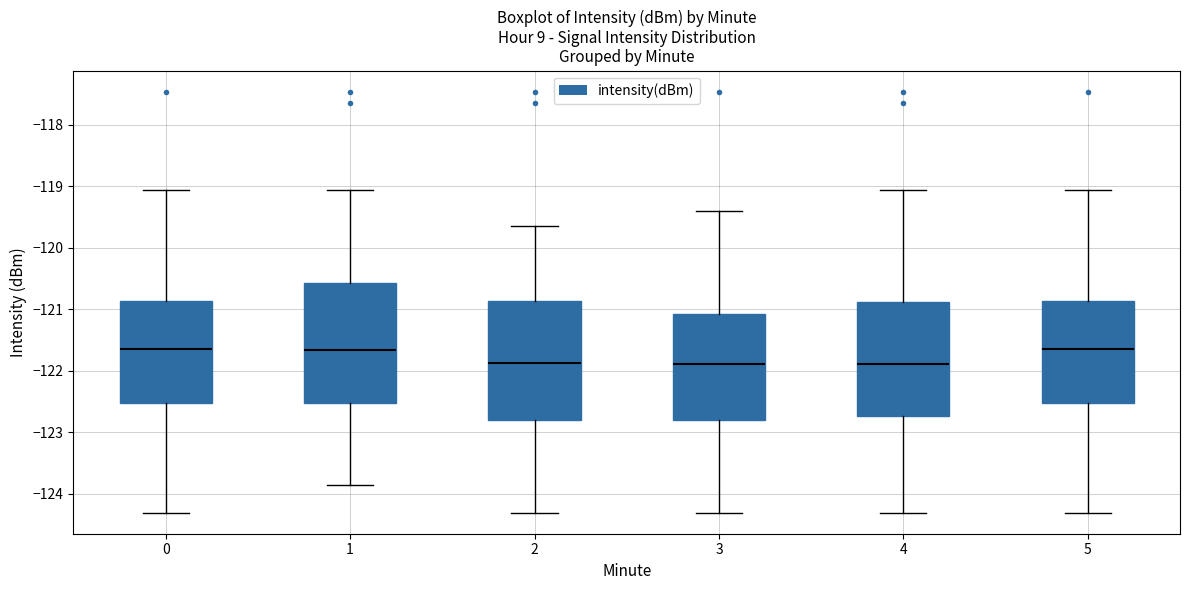

Where is the lower edge of the box at x = 0 on the y-axis? The values are not printed on the chart, so give them approximately, as read against the axis.

-122.5